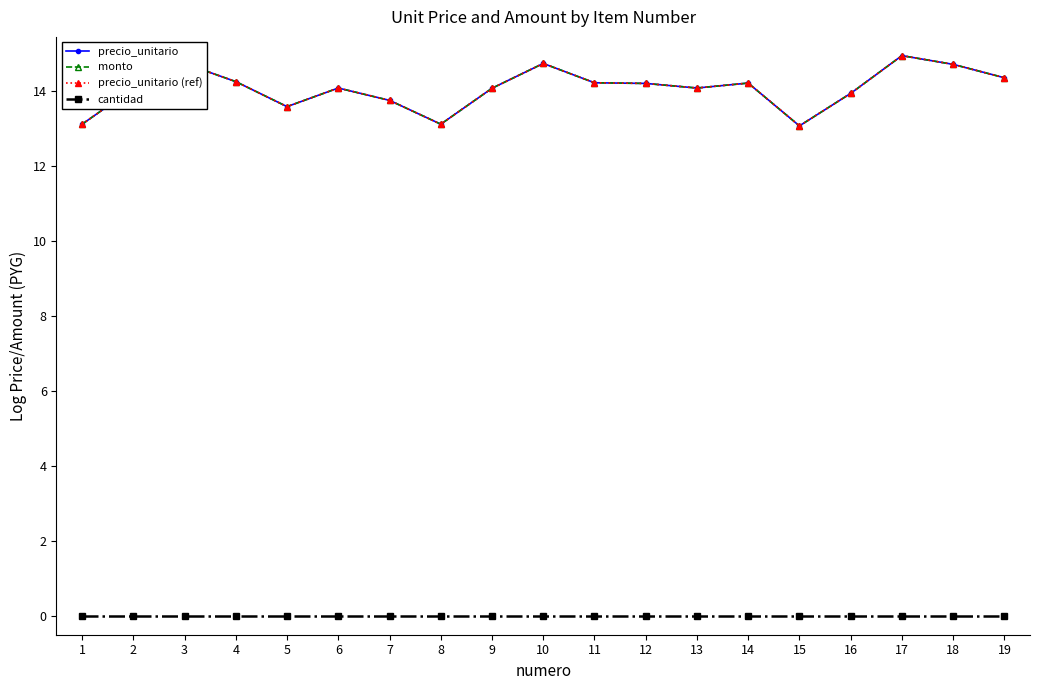

Reading left to right, what are all the values shown in this chart?

precio_unitario: 13.1	14.1	14.7	14.3	13.6	14.1	13.8	13.1	14.1	14.7	14.2	14.2	14.1	14.2	13.1	13.9	14.9	14.7	14.4
monto: 13.1	14.1	14.7	14.3	13.6	14.1	13.8	13.1	14.1	14.7	14.2	14.2	14.1	14.2	13.1	13.9	14.9	14.7	14.4
precio_unitario (ref): 13.1	14.1	14.7	14.3	13.6	14.1	13.8	13.1	14.1	14.7	14.2	14.2	14.1	14.2	13.1	13.9	14.9	14.7	14.4
cantidad: 0.0	0.0	0.0	0.0	0.0	0.0	0.0	0.0	0.0	0.0	0.0	0.0	0.0	0.0	0.0	0.0	0.0	0.0	0.0